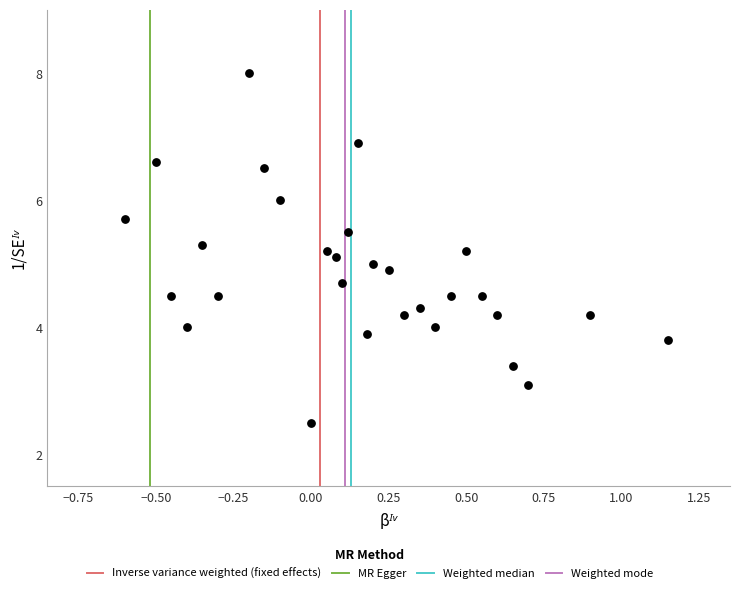

What is the range of Y values (max minus min)?

5.5